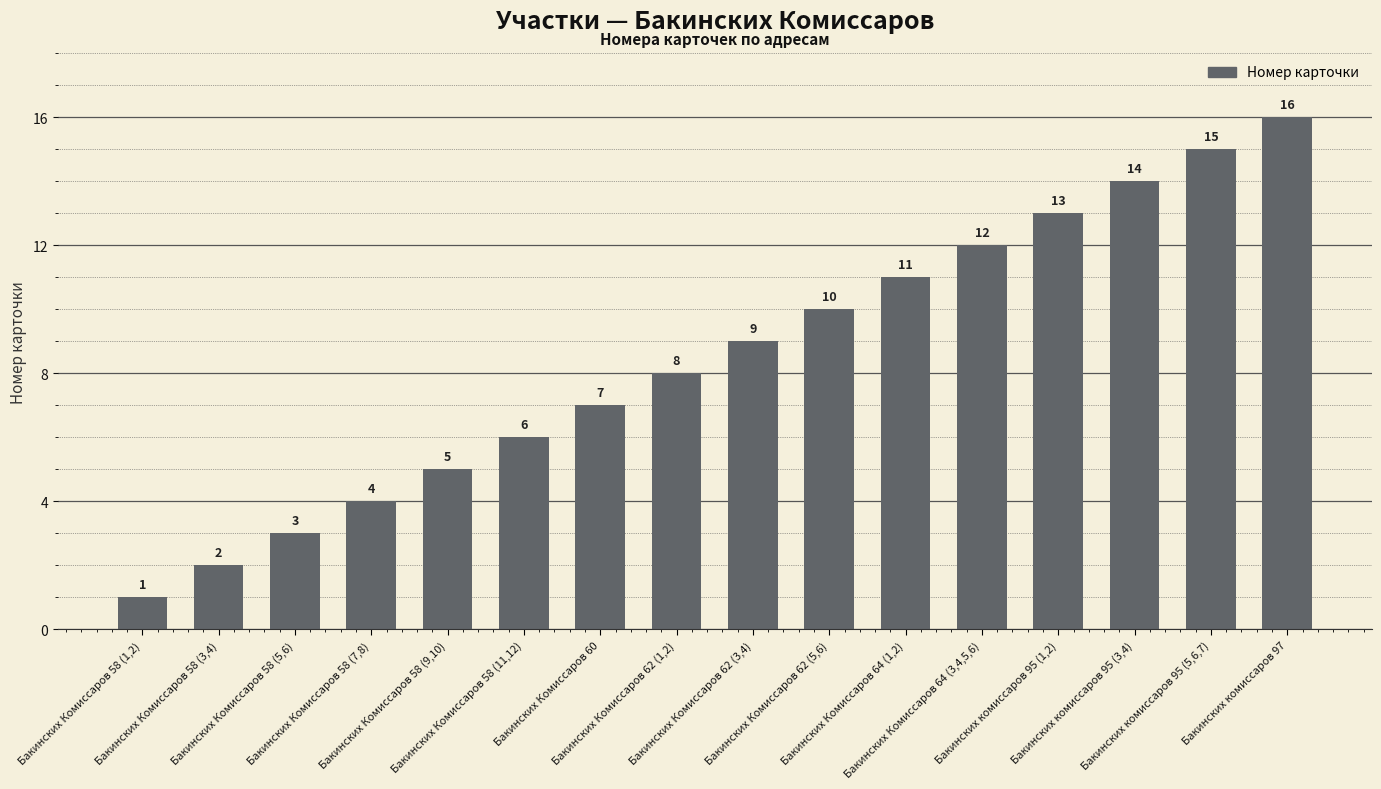

What is the value of the 16th bar from the left?

16